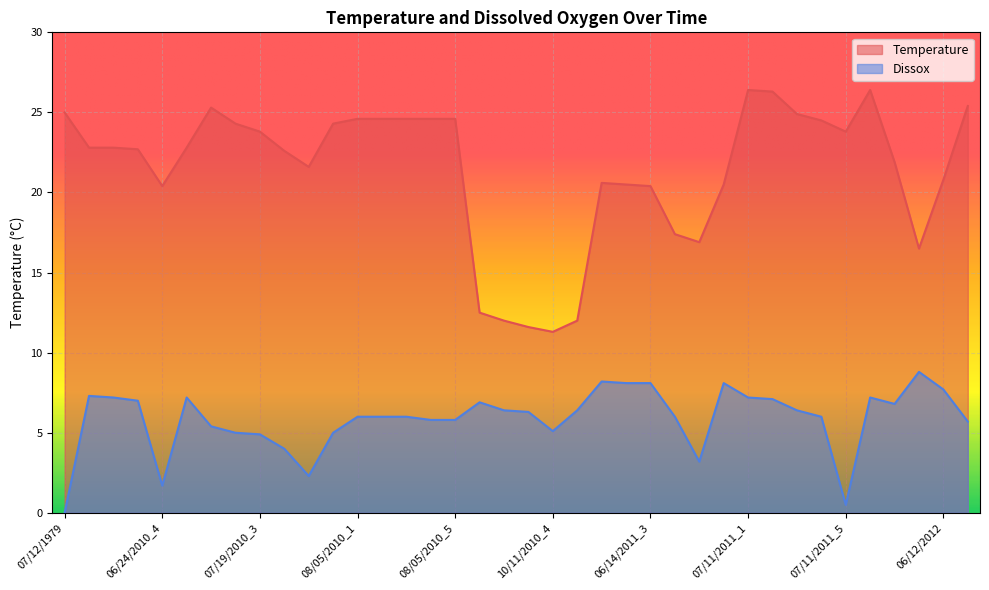

At 07/11/2011_2, list the series in order from smallest to largest.

Dissox, Temperature